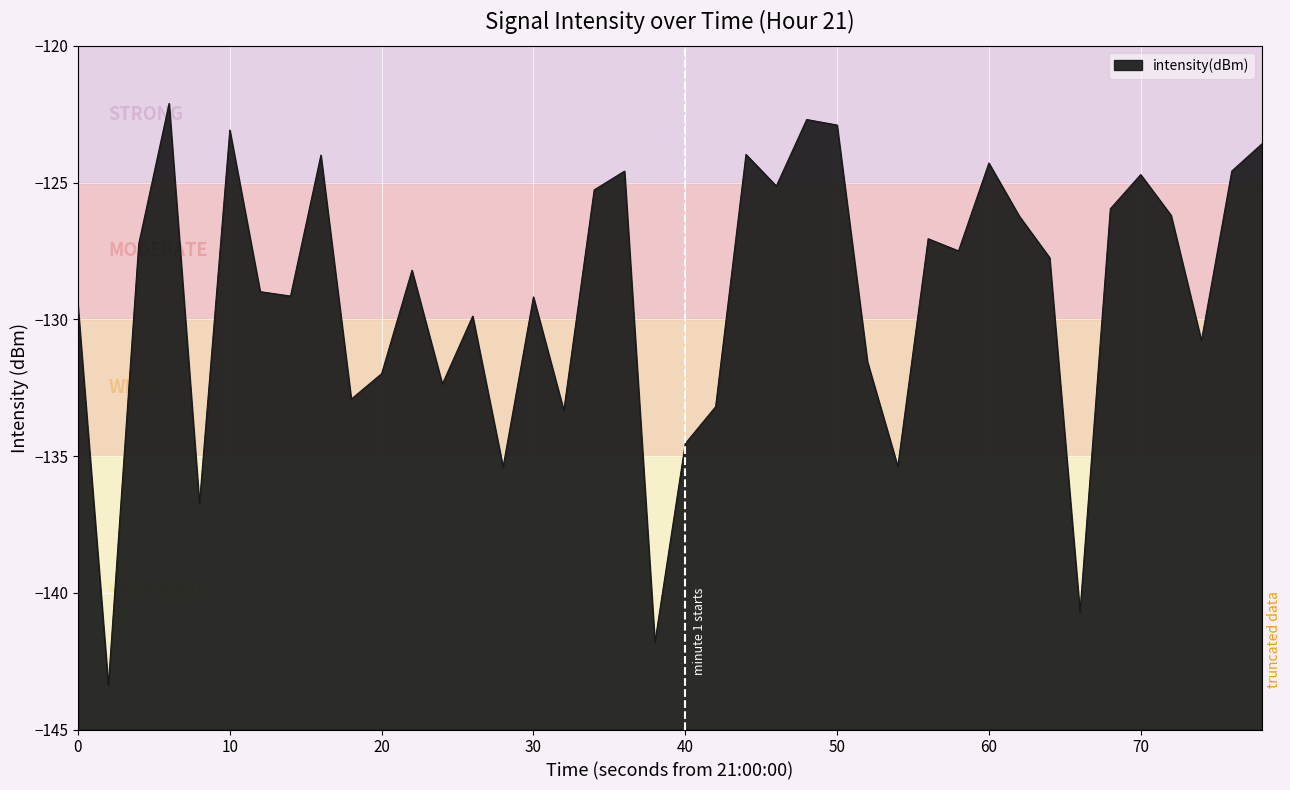

The chart shows a value of -33.4 at 30. True or false?

False